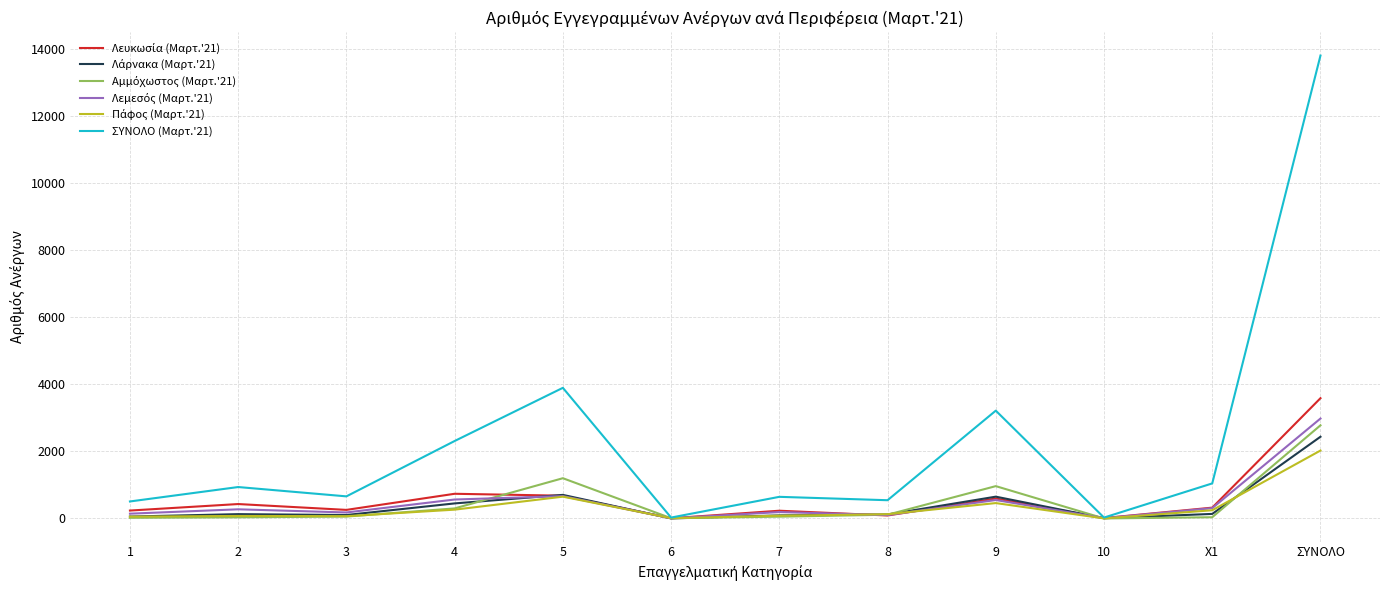

At which category is the sum across all series the highest?

ΣΥΝΟΛΟ